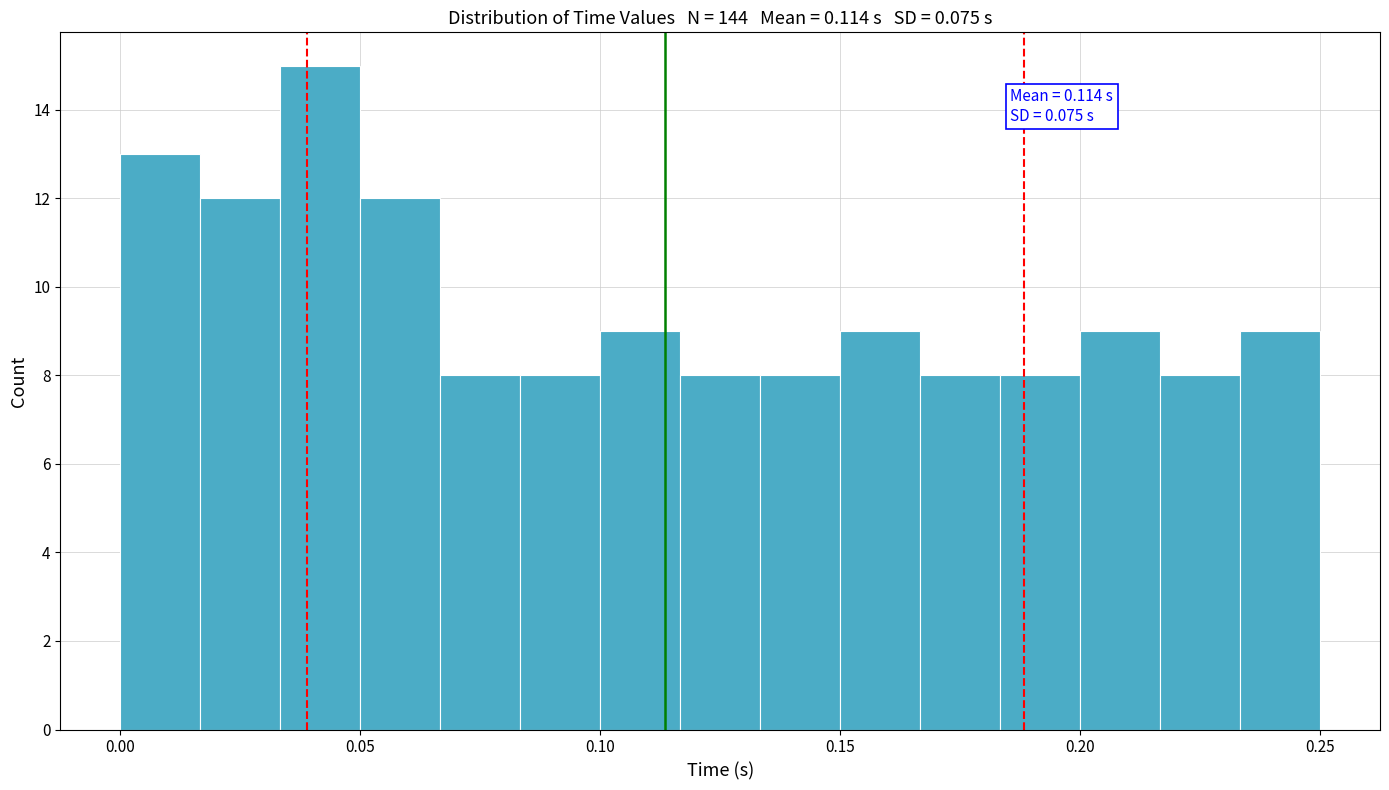

Read against the x-axis, roughly where is the centre of the tallest bar?

0.040